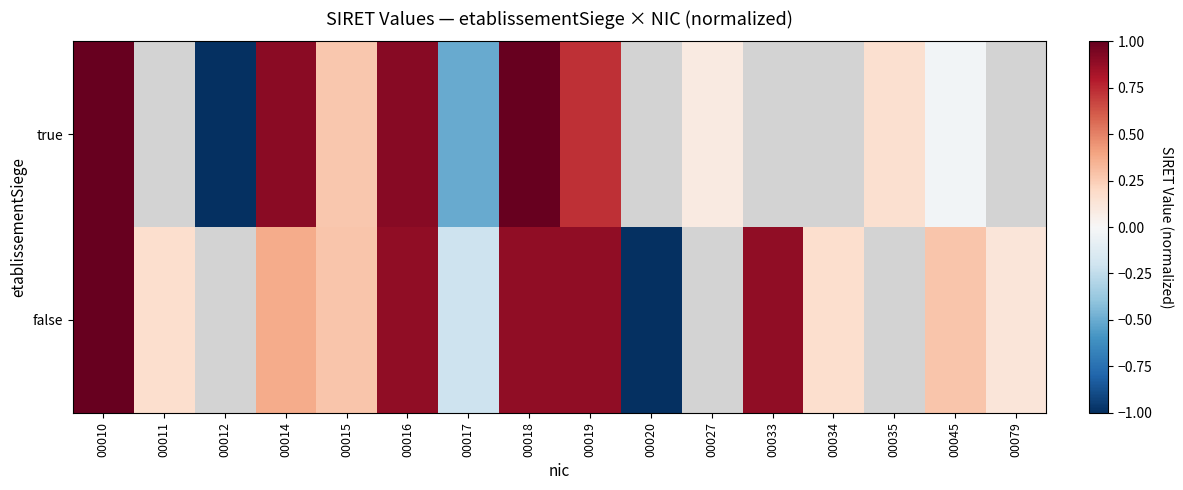

List the series in order of their peak value, lowest first.

false, true